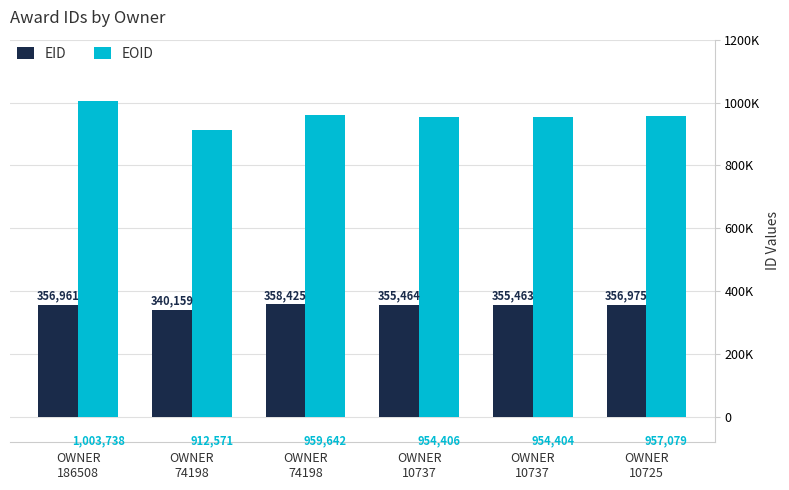

What are all the series names shown in the legend?

EID, EOID